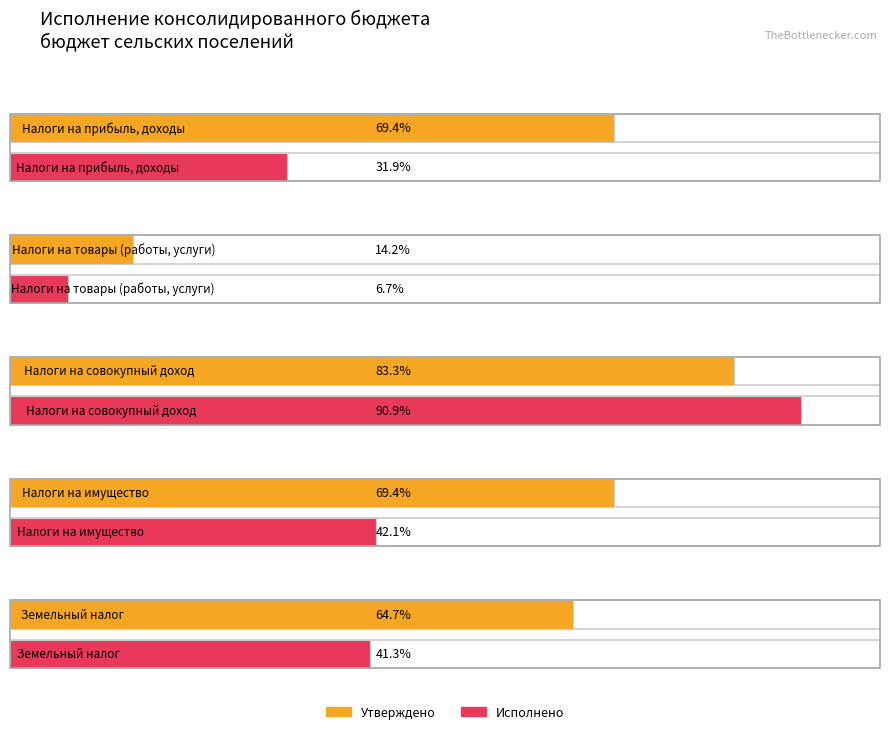

Between Налоги на товары (работы, услуги) and Налоги на имущество, which series saw the biggest shift?

Утверждено (бюджет сельских поселений)